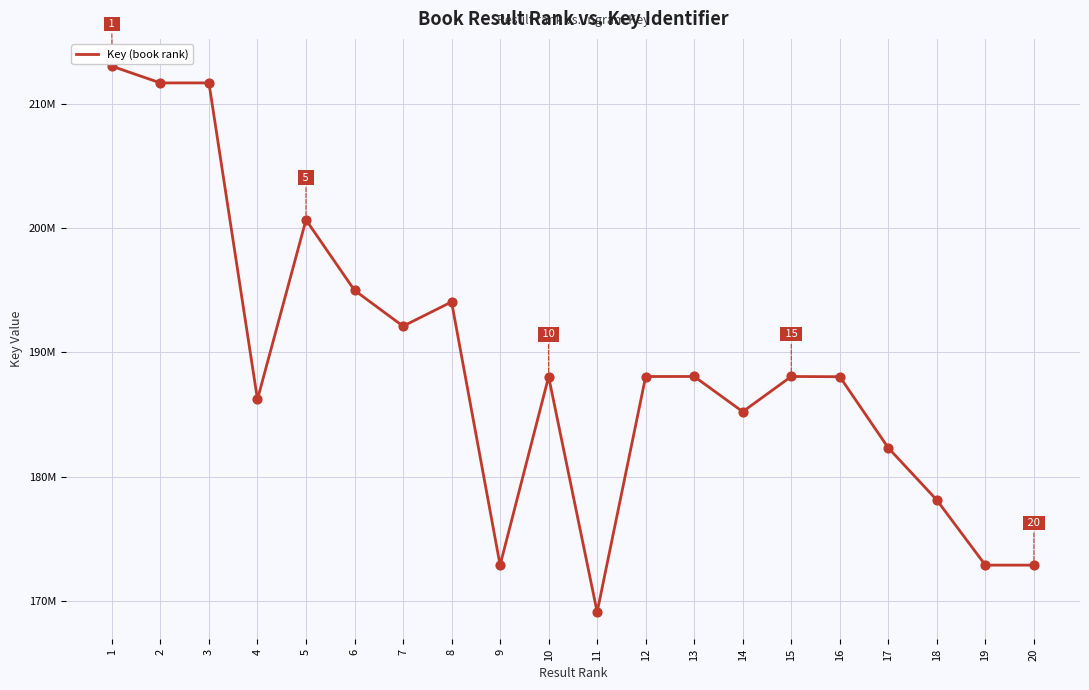

Between 17 and 14, which is larger?

14